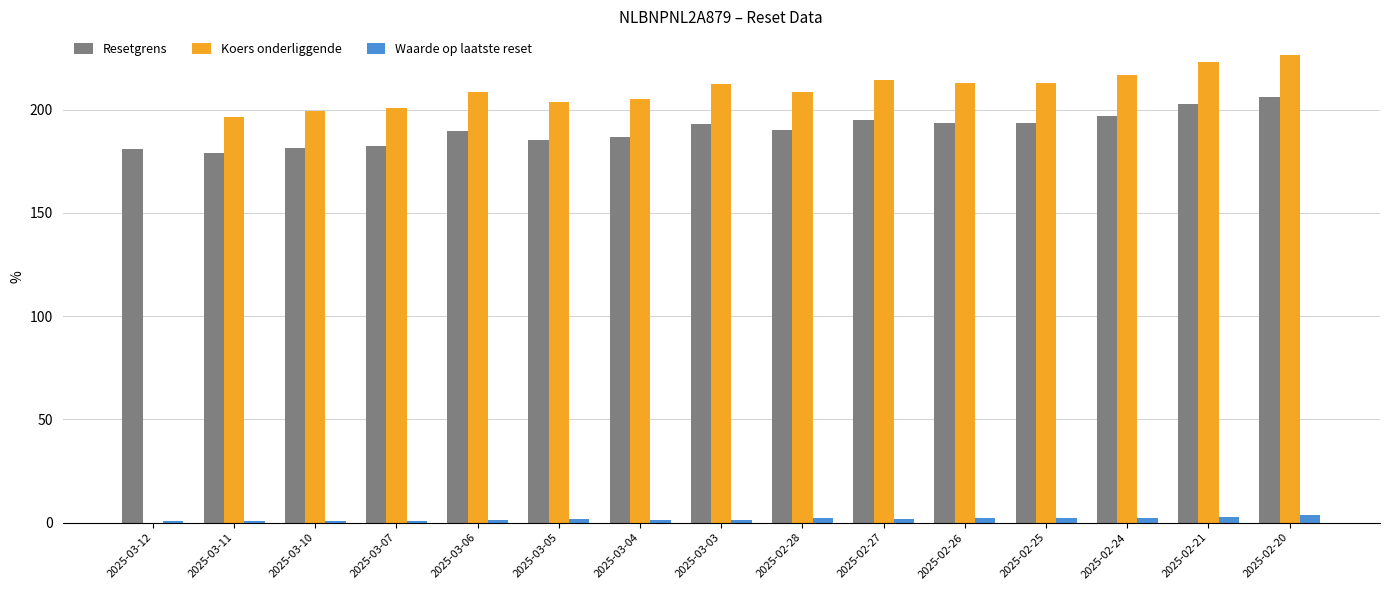

How many groups of bars are there?

15